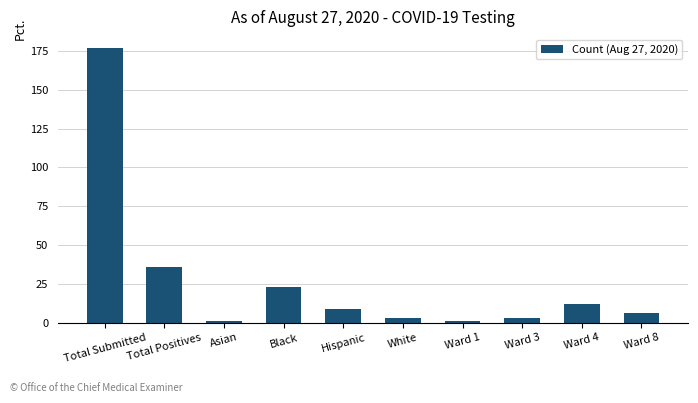

What is the value of the 9th bar from the left?

12